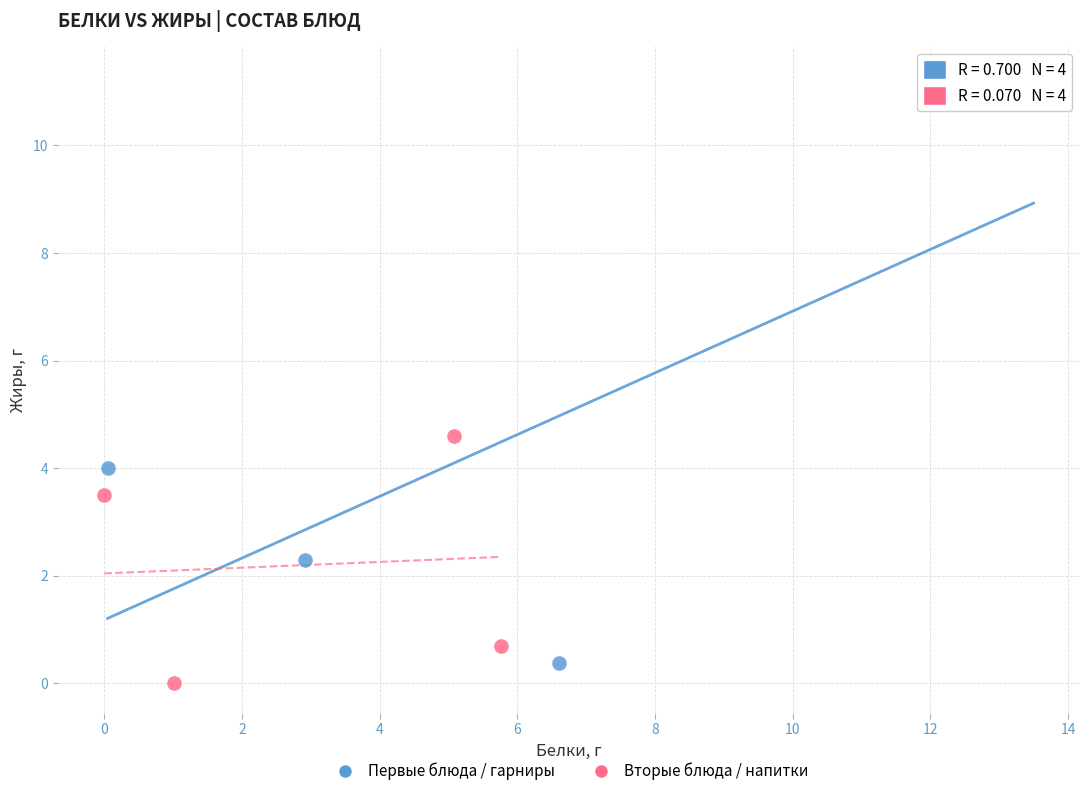

Which series has the largest Y range (max minus min)?

Первые блюда / гарниры